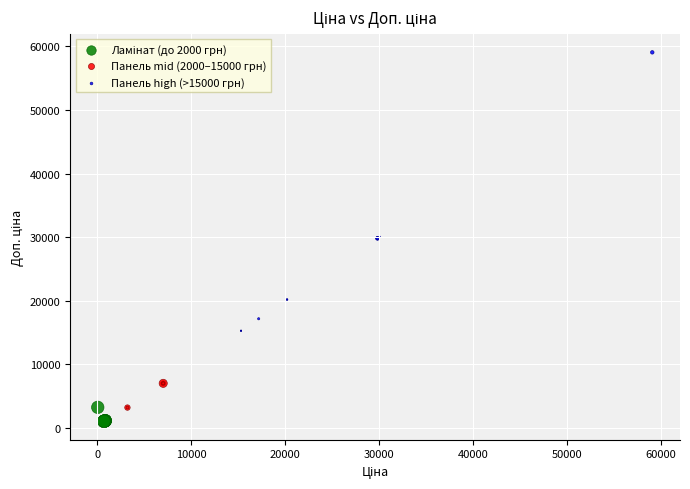

Which series contains the highest Y value?

Панель high (>15000 грн)